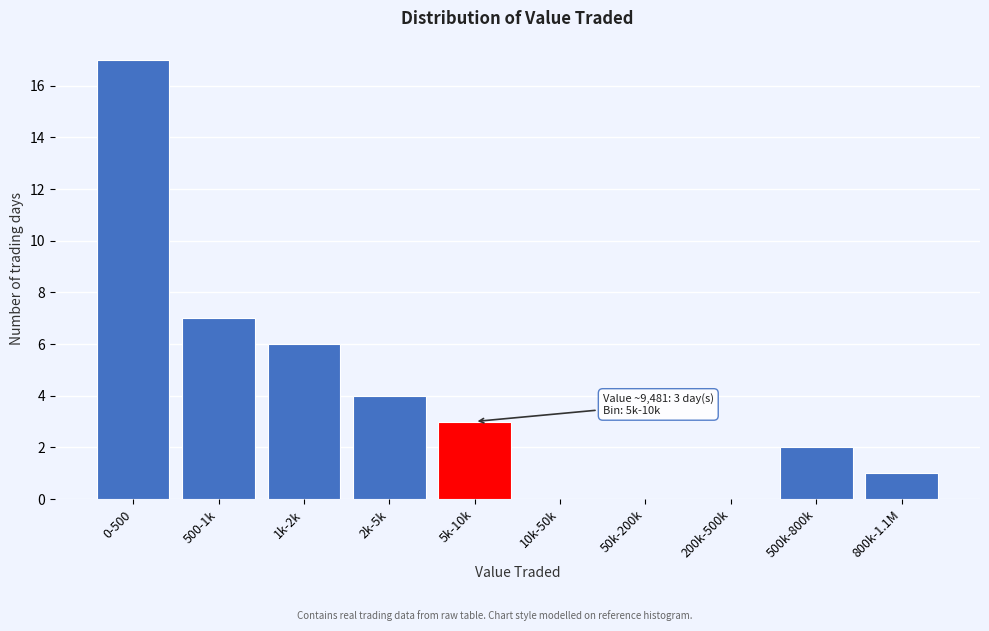

Reading left to right, transcribe all the data shown in this chart.

0-500=17	500-1k=7	1k-2k=6	2k-5k=4	5k-10k=3	10k-50k=0	50k-200k=0	200k-500k=0	500k-800k=2	800k-1.1M=1